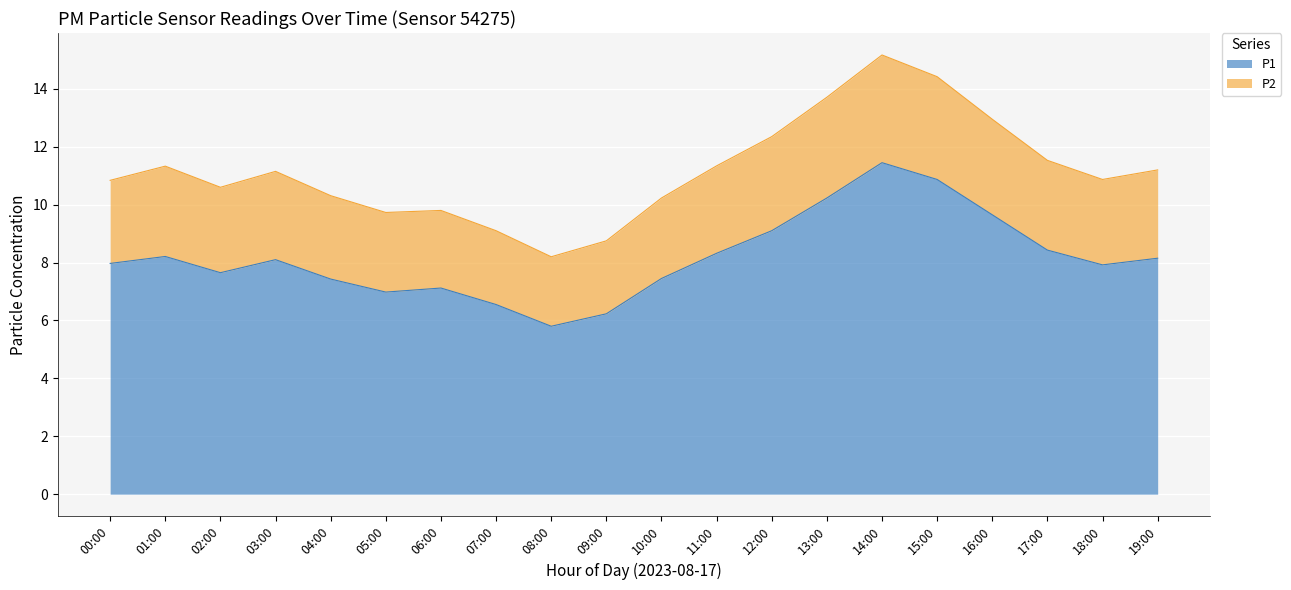

True or false: P2 has more than 0 interior local peaks.

True